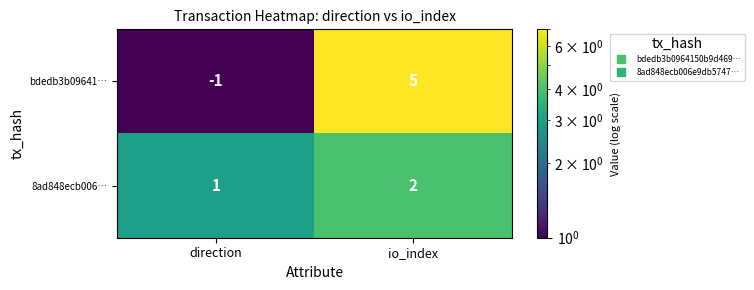

Which category has the highest value across all series?

io_index